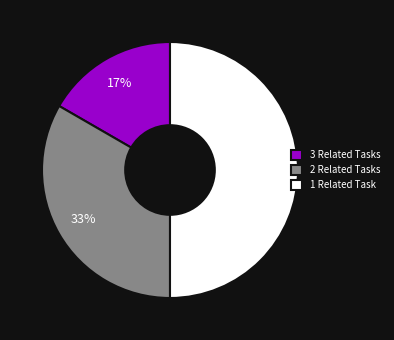

Which has a higher value, 3 Related Tasks or 1 Related Task?

1 Related Task